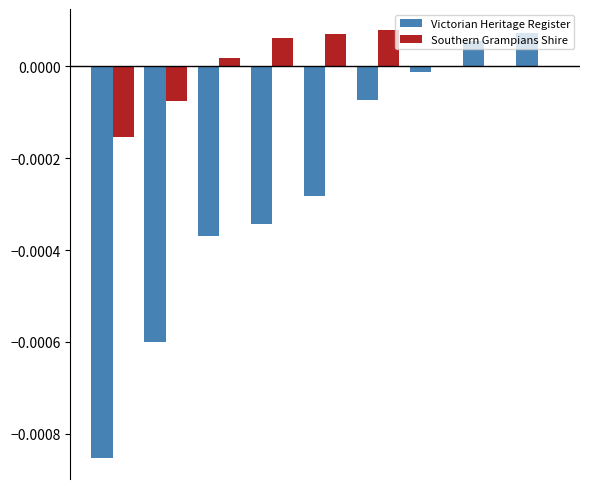

How many data points in Victorian Heritage Register are above 0?

2